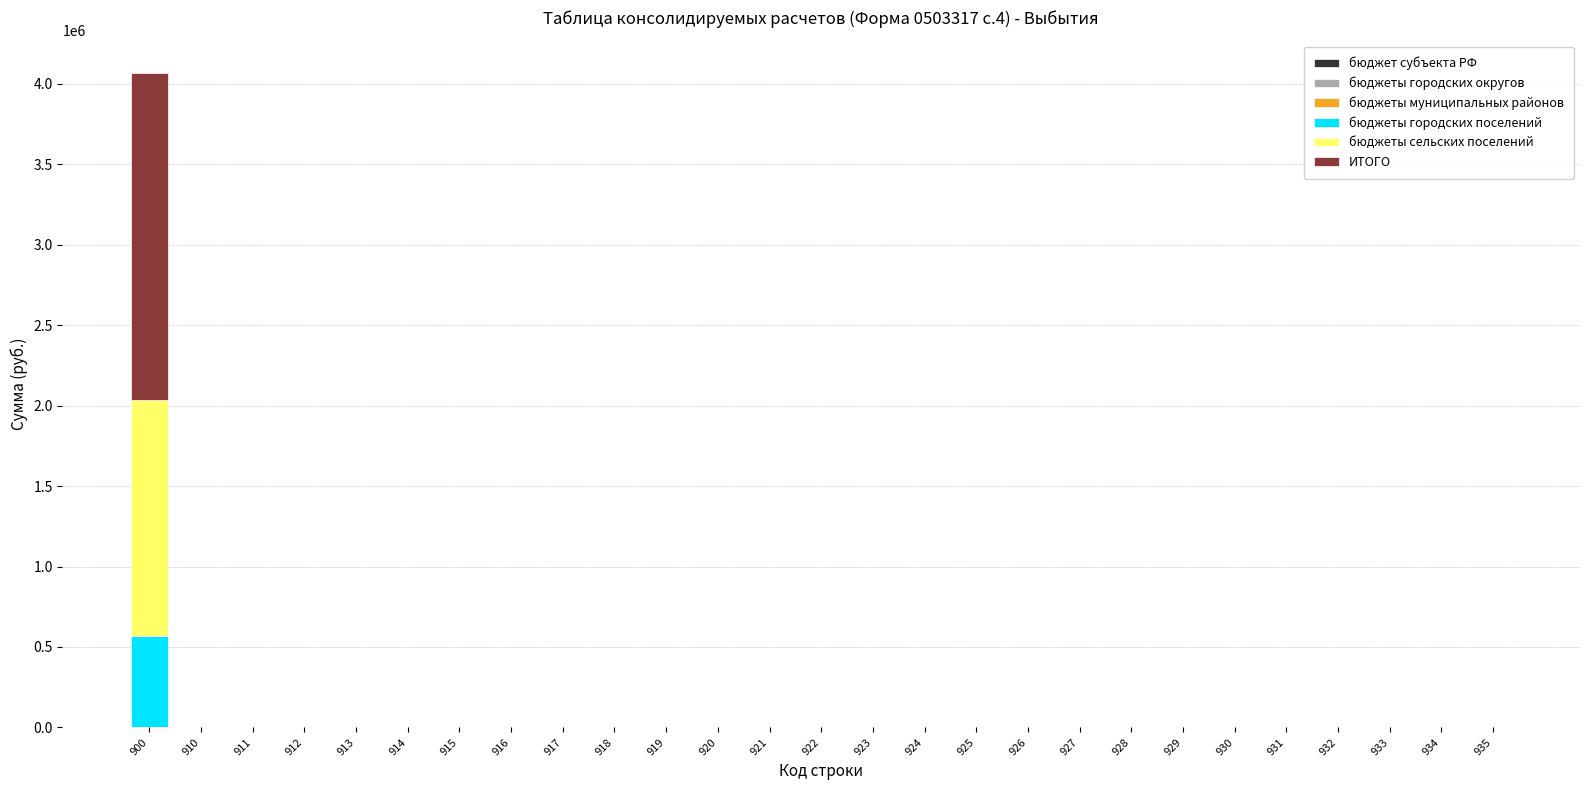

At which category is the sum across all series the highest?

900